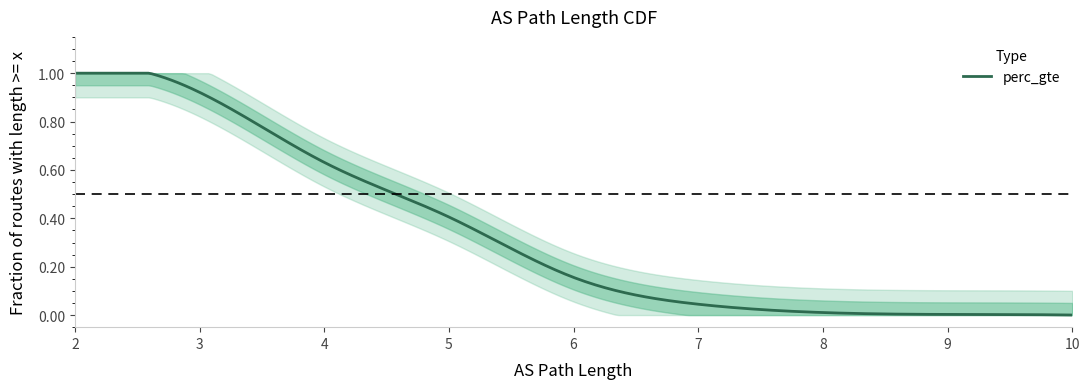

What is the sum of all values?

100.5